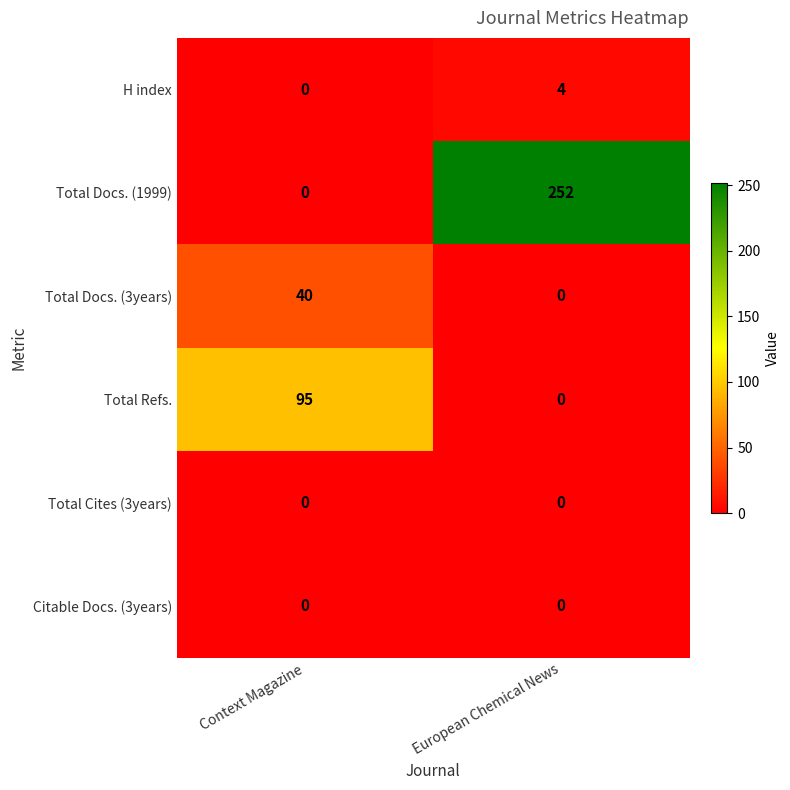

At which label is H index closest to 2?

Context Magazine